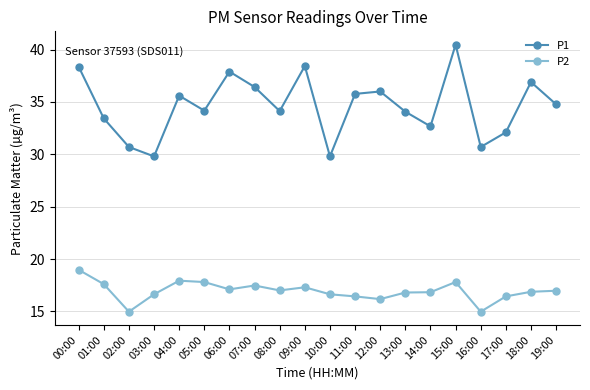

True or false: P1 has more than 0 interior local peaks.

True